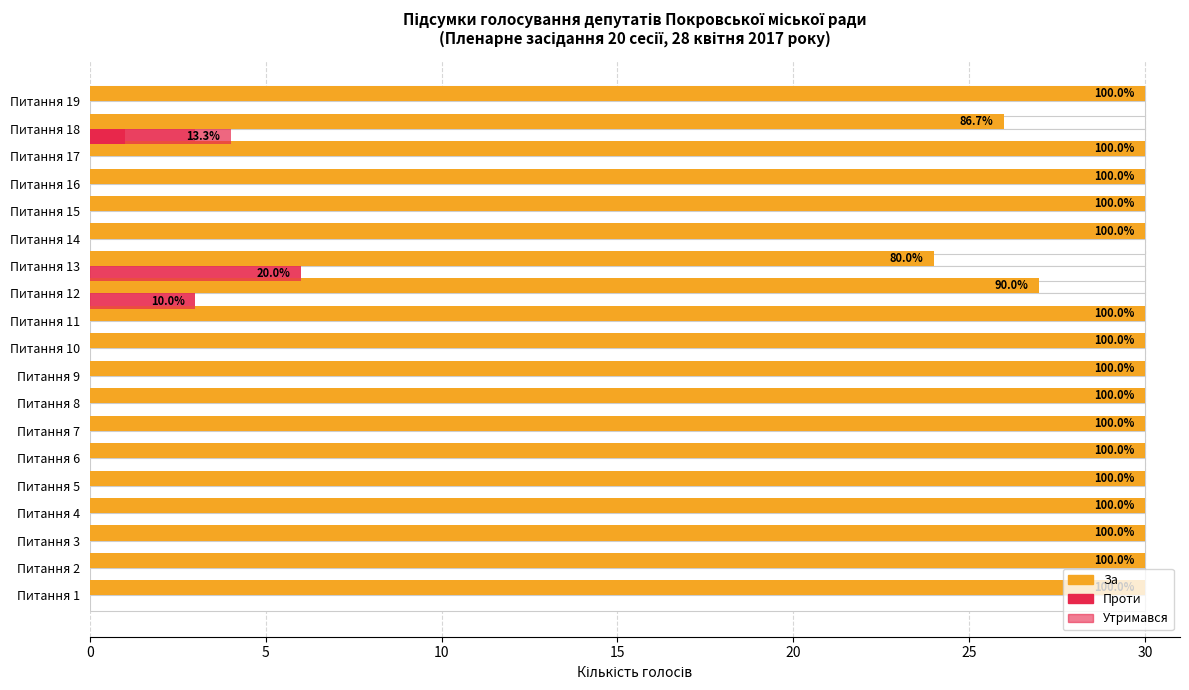

What are all the series names shown in the legend?

За, Проти, Утримався